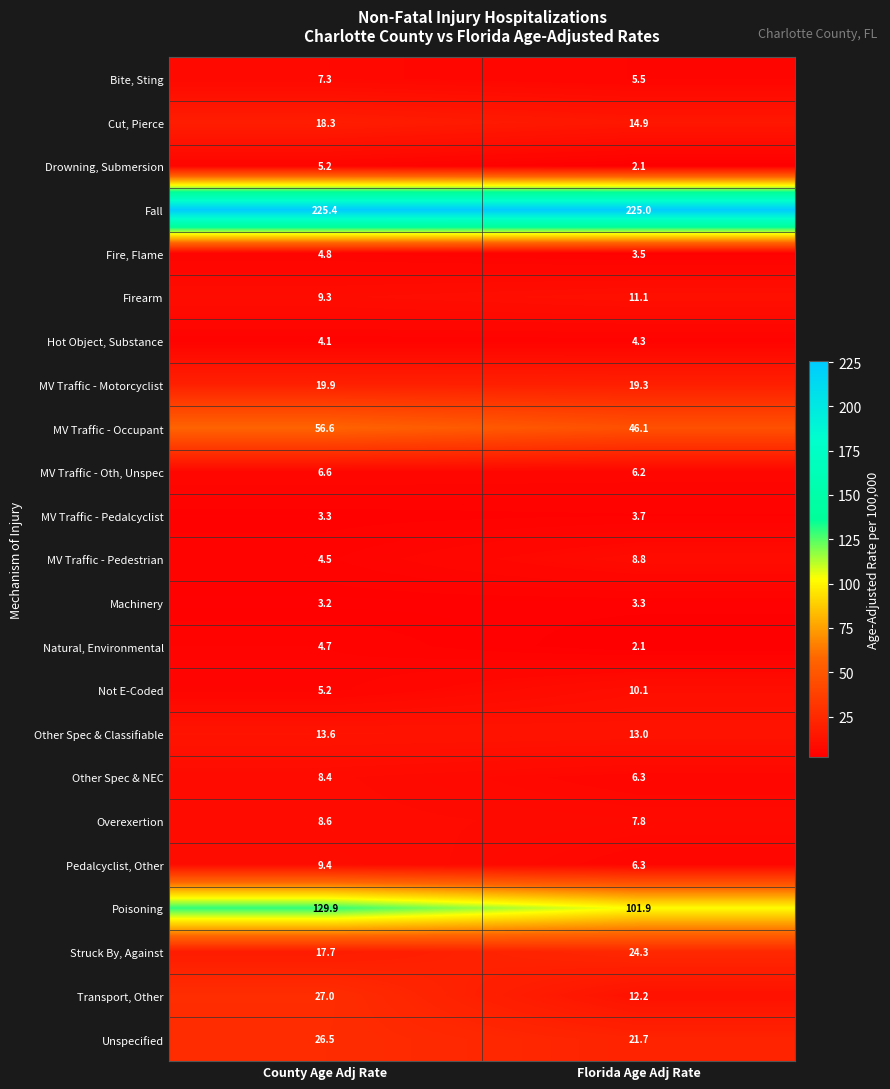

What is the difference between the maximum and minimum values in the MV Traffic - Motorcyclist series?

0.6